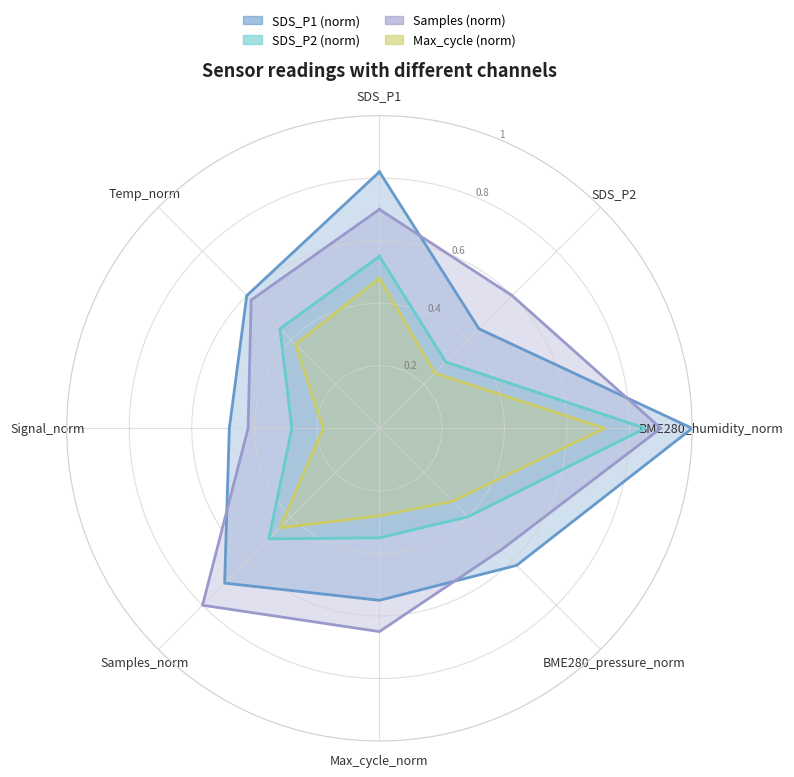

At which category is the sum across all series the highest?

BME280_humidity_norm